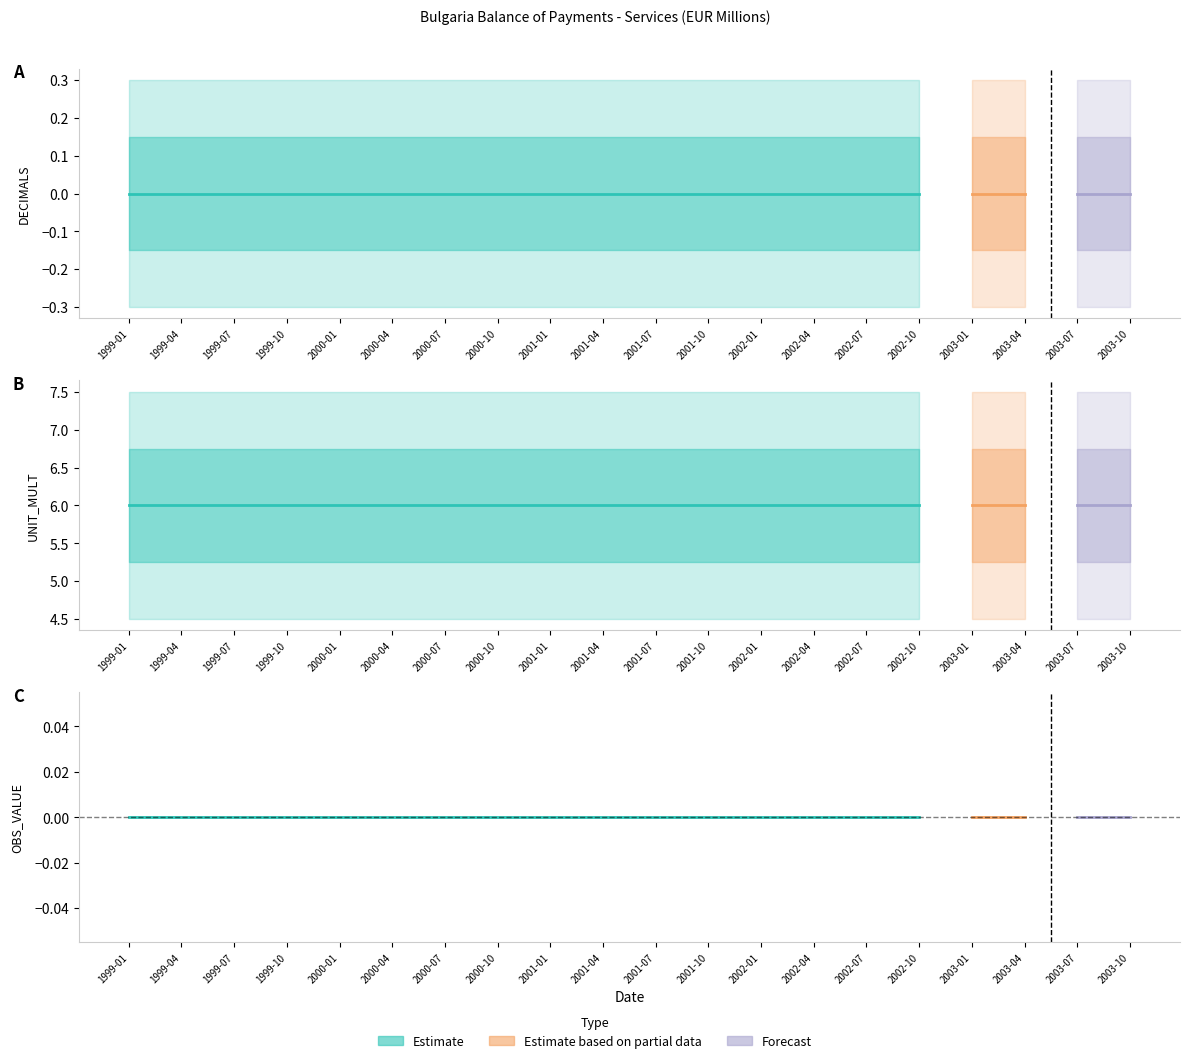

Between 2000-01 and 2002-10, which series saw the biggest shift?

DECIMALS